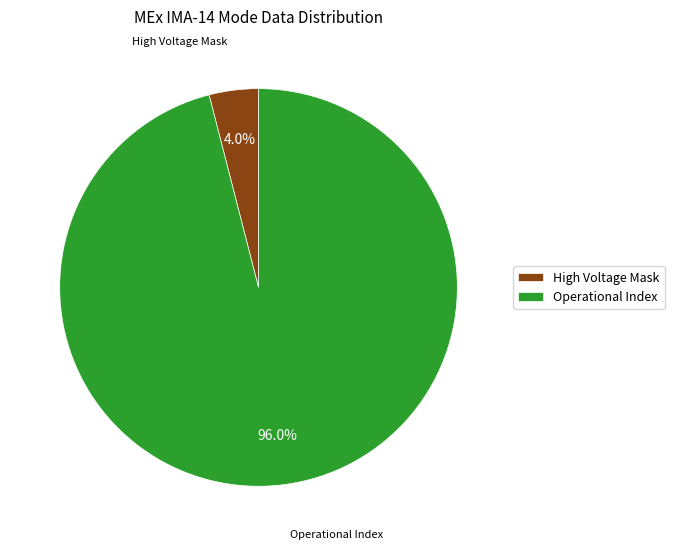

Is there a majority slice in this chart?

Yes